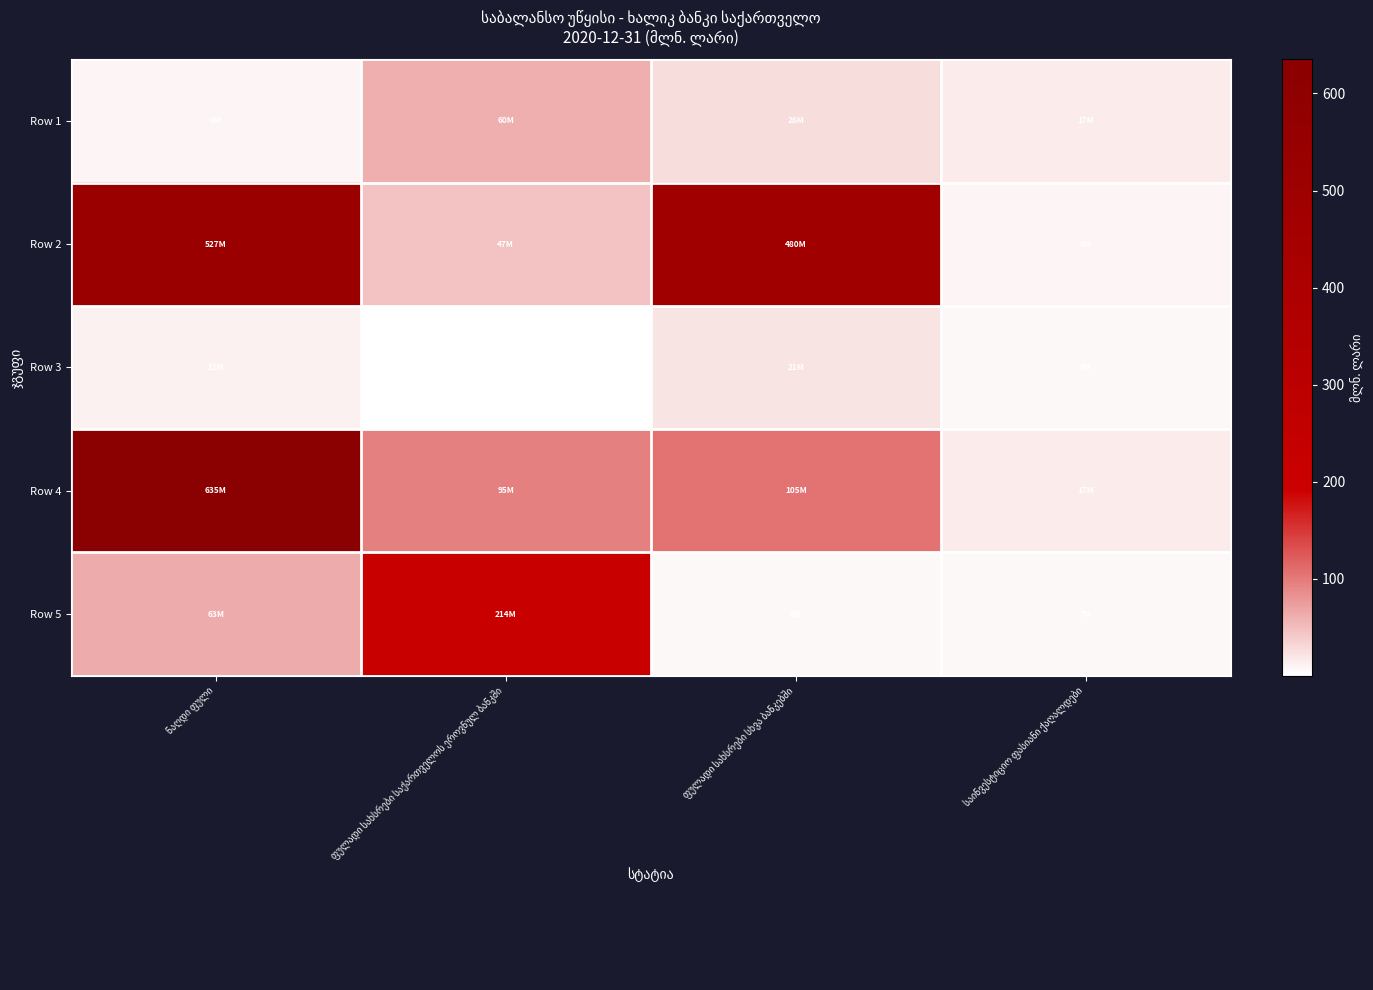

At which category is the sum across all series the highest?

ნაღდი ფული